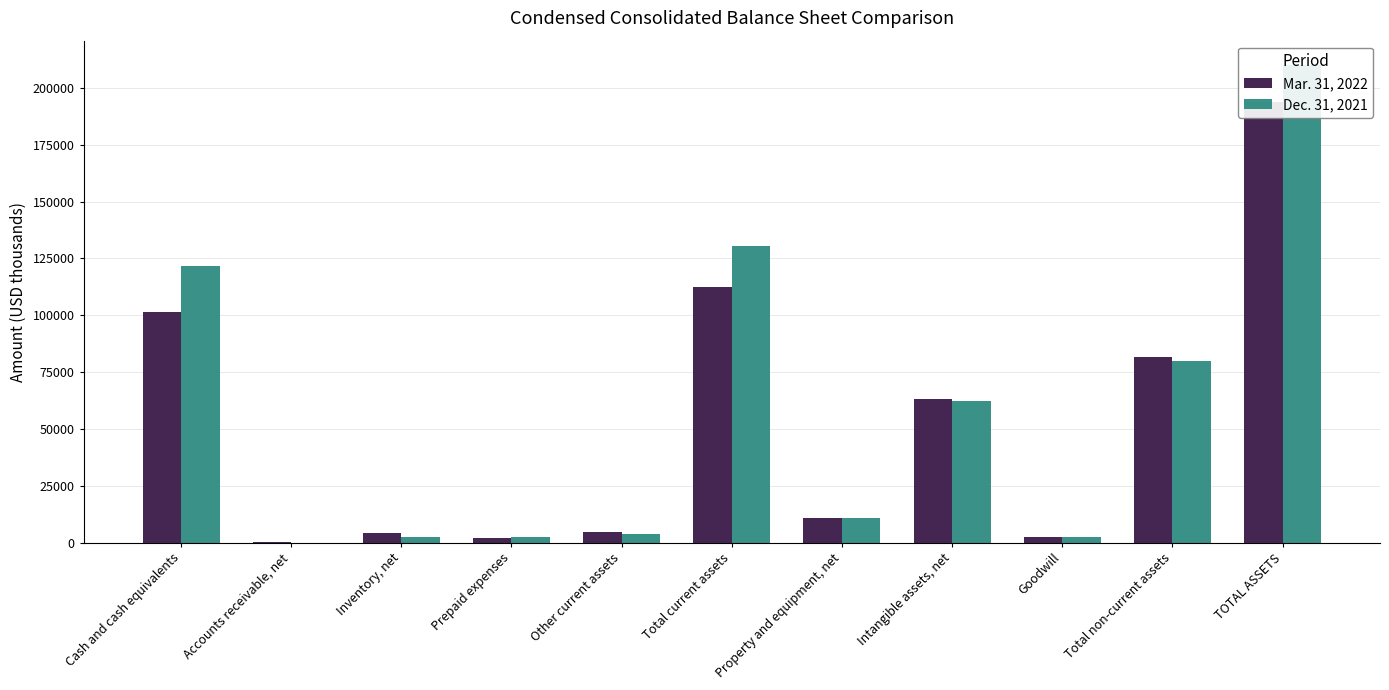

The value of Dec. 31, 2021 at Inventory, net is 4041. True or false?

False